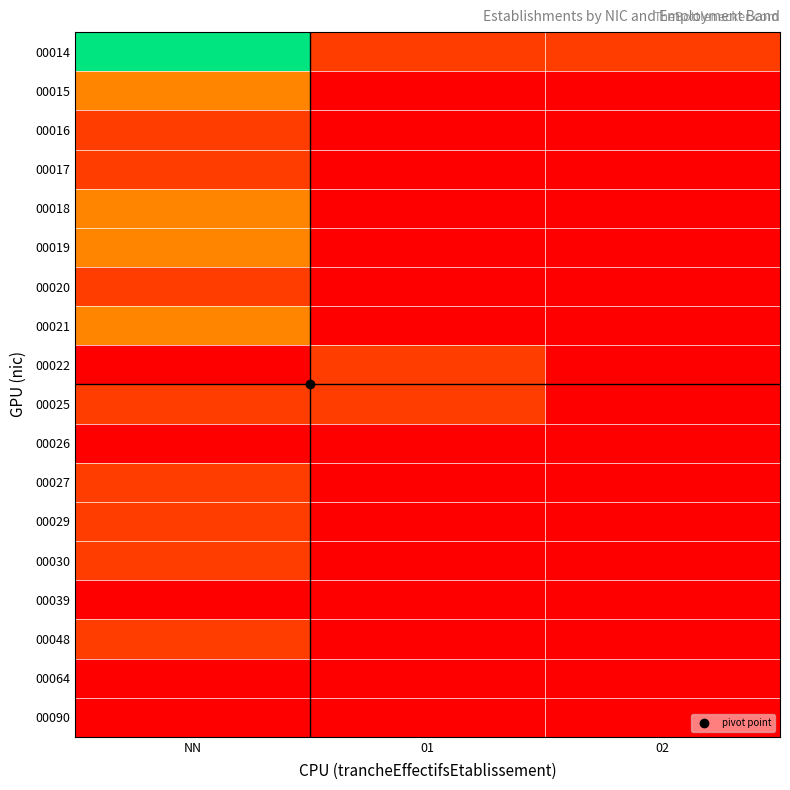

At 02, list the series in order from smallest to largest.

00015, 00016, 00017, 00018, 00019, 00020, 00021, 00022, 00025, 00026, 00027, 00029, 00030, 00039, 00048, 00064, 00090, 00014